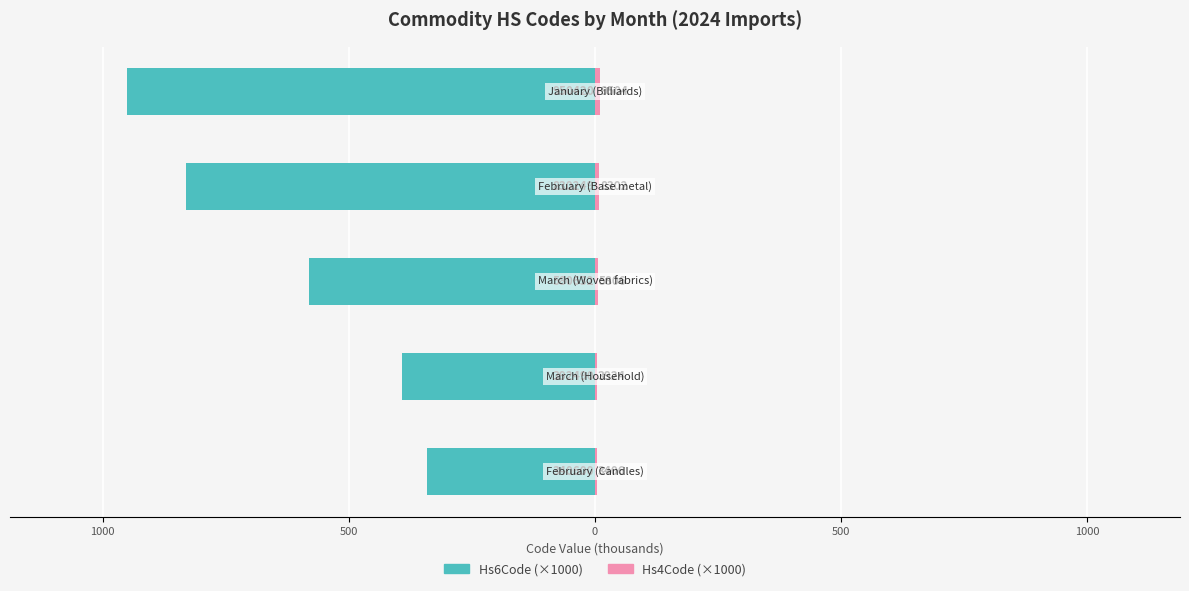

How many groups of bars are there?

5